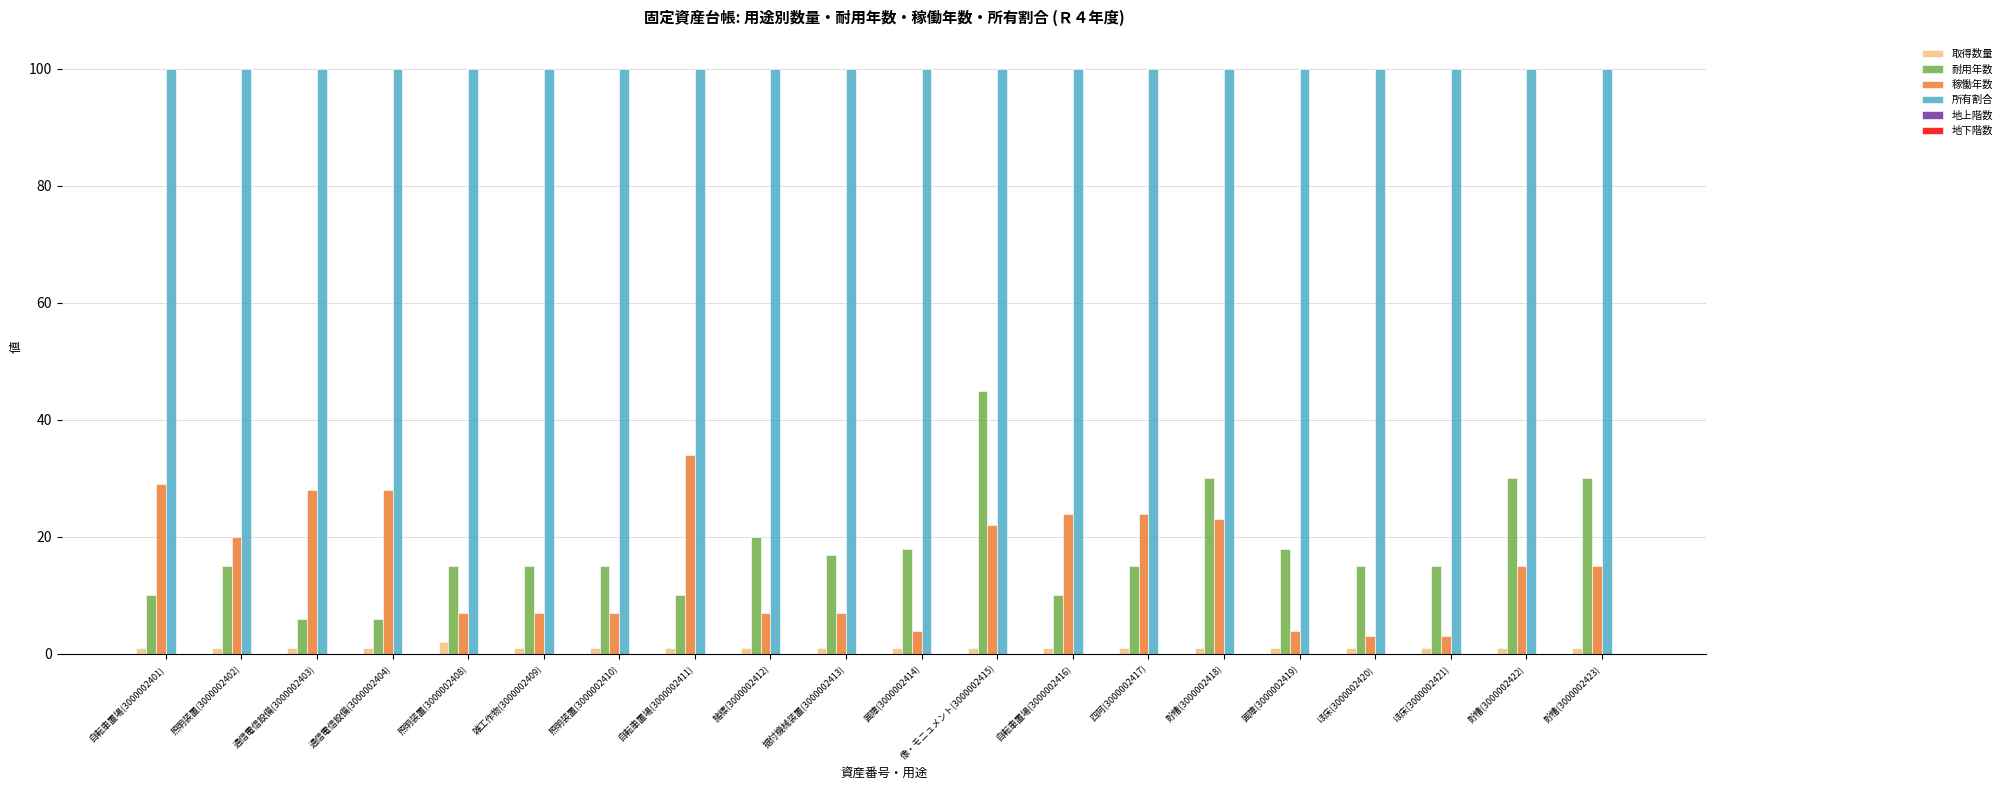

What is the approximate value of 稼働年数 at 諸標(3000002412), to the nearest 10?

10